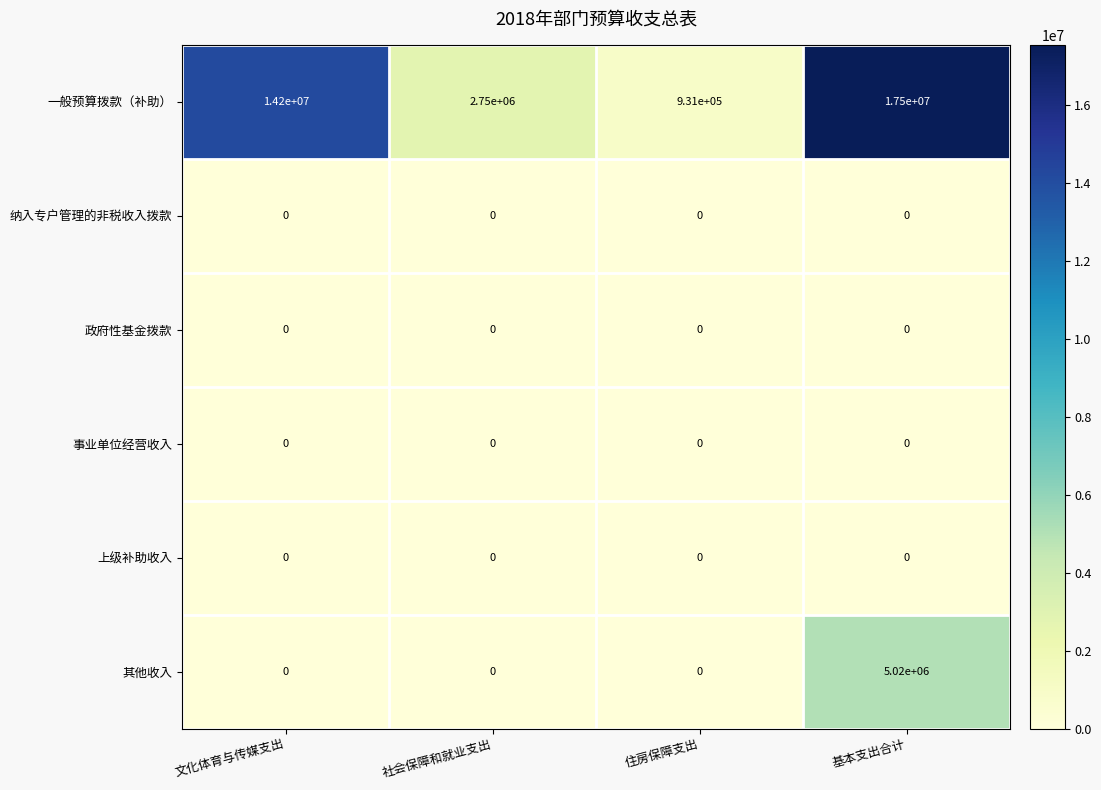

What is the spread (max minus min) of values at 住房保障支出?

931000